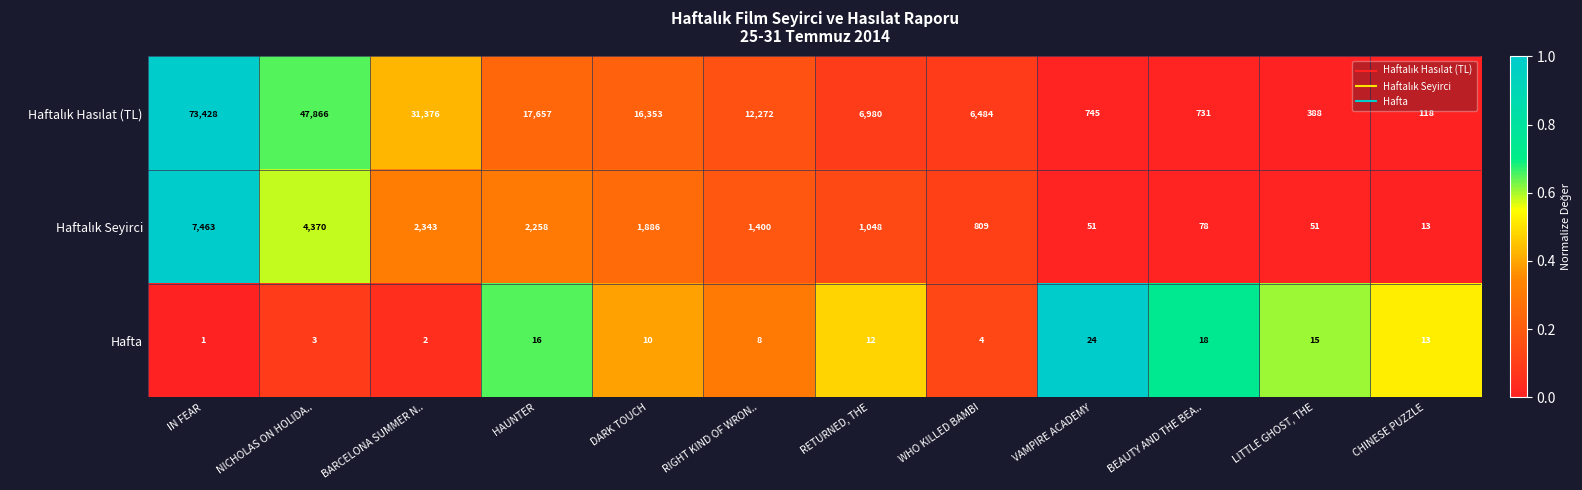

What is the total value across all series at RETURNED, THE?

8040